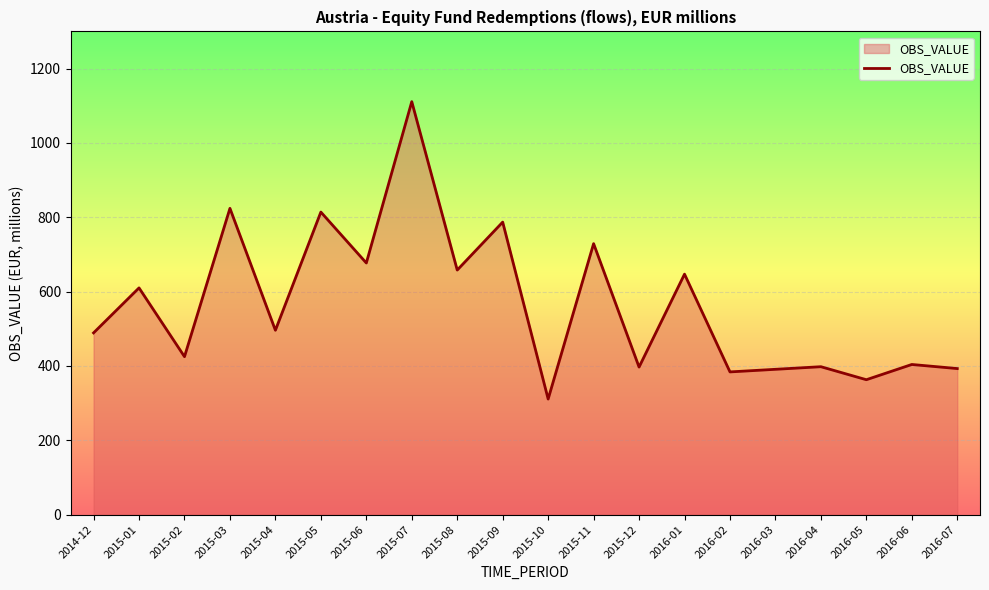

Is it true that the value at 2016-01 is 141?

False